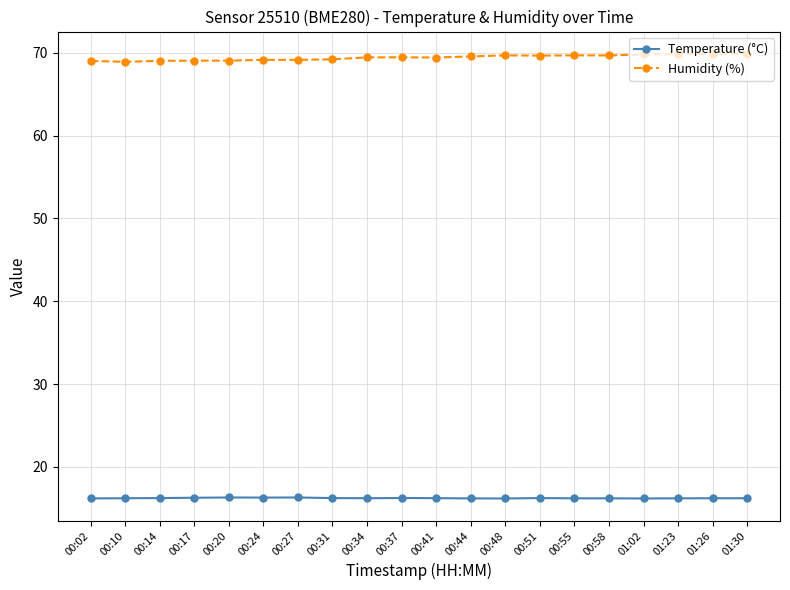

What is the lowest value of the Humidity (%) series?

68.9